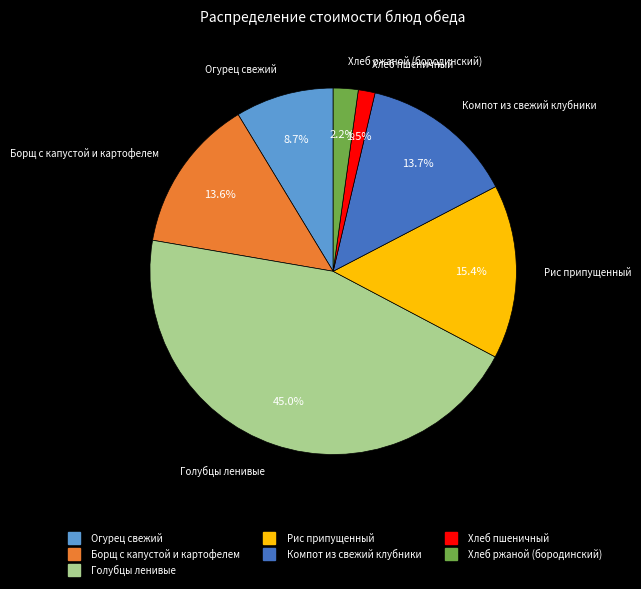

Which has a higher value, Хлеб ржаной (бородинский) or Борщ с капустой и картофелем?

Борщ с капустой и картофелем